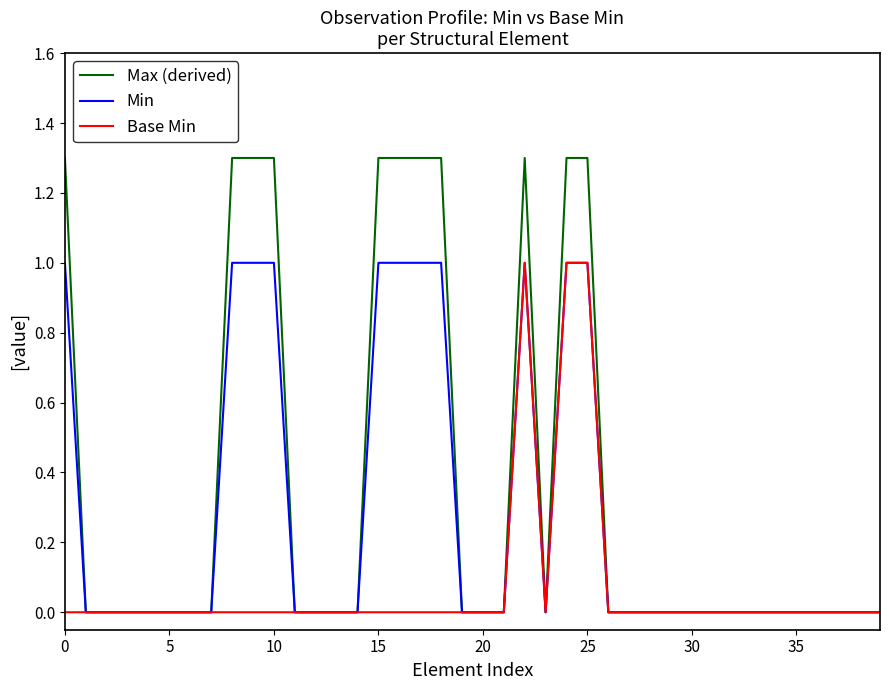

Which series has the widest spread of values?

Max (derived)